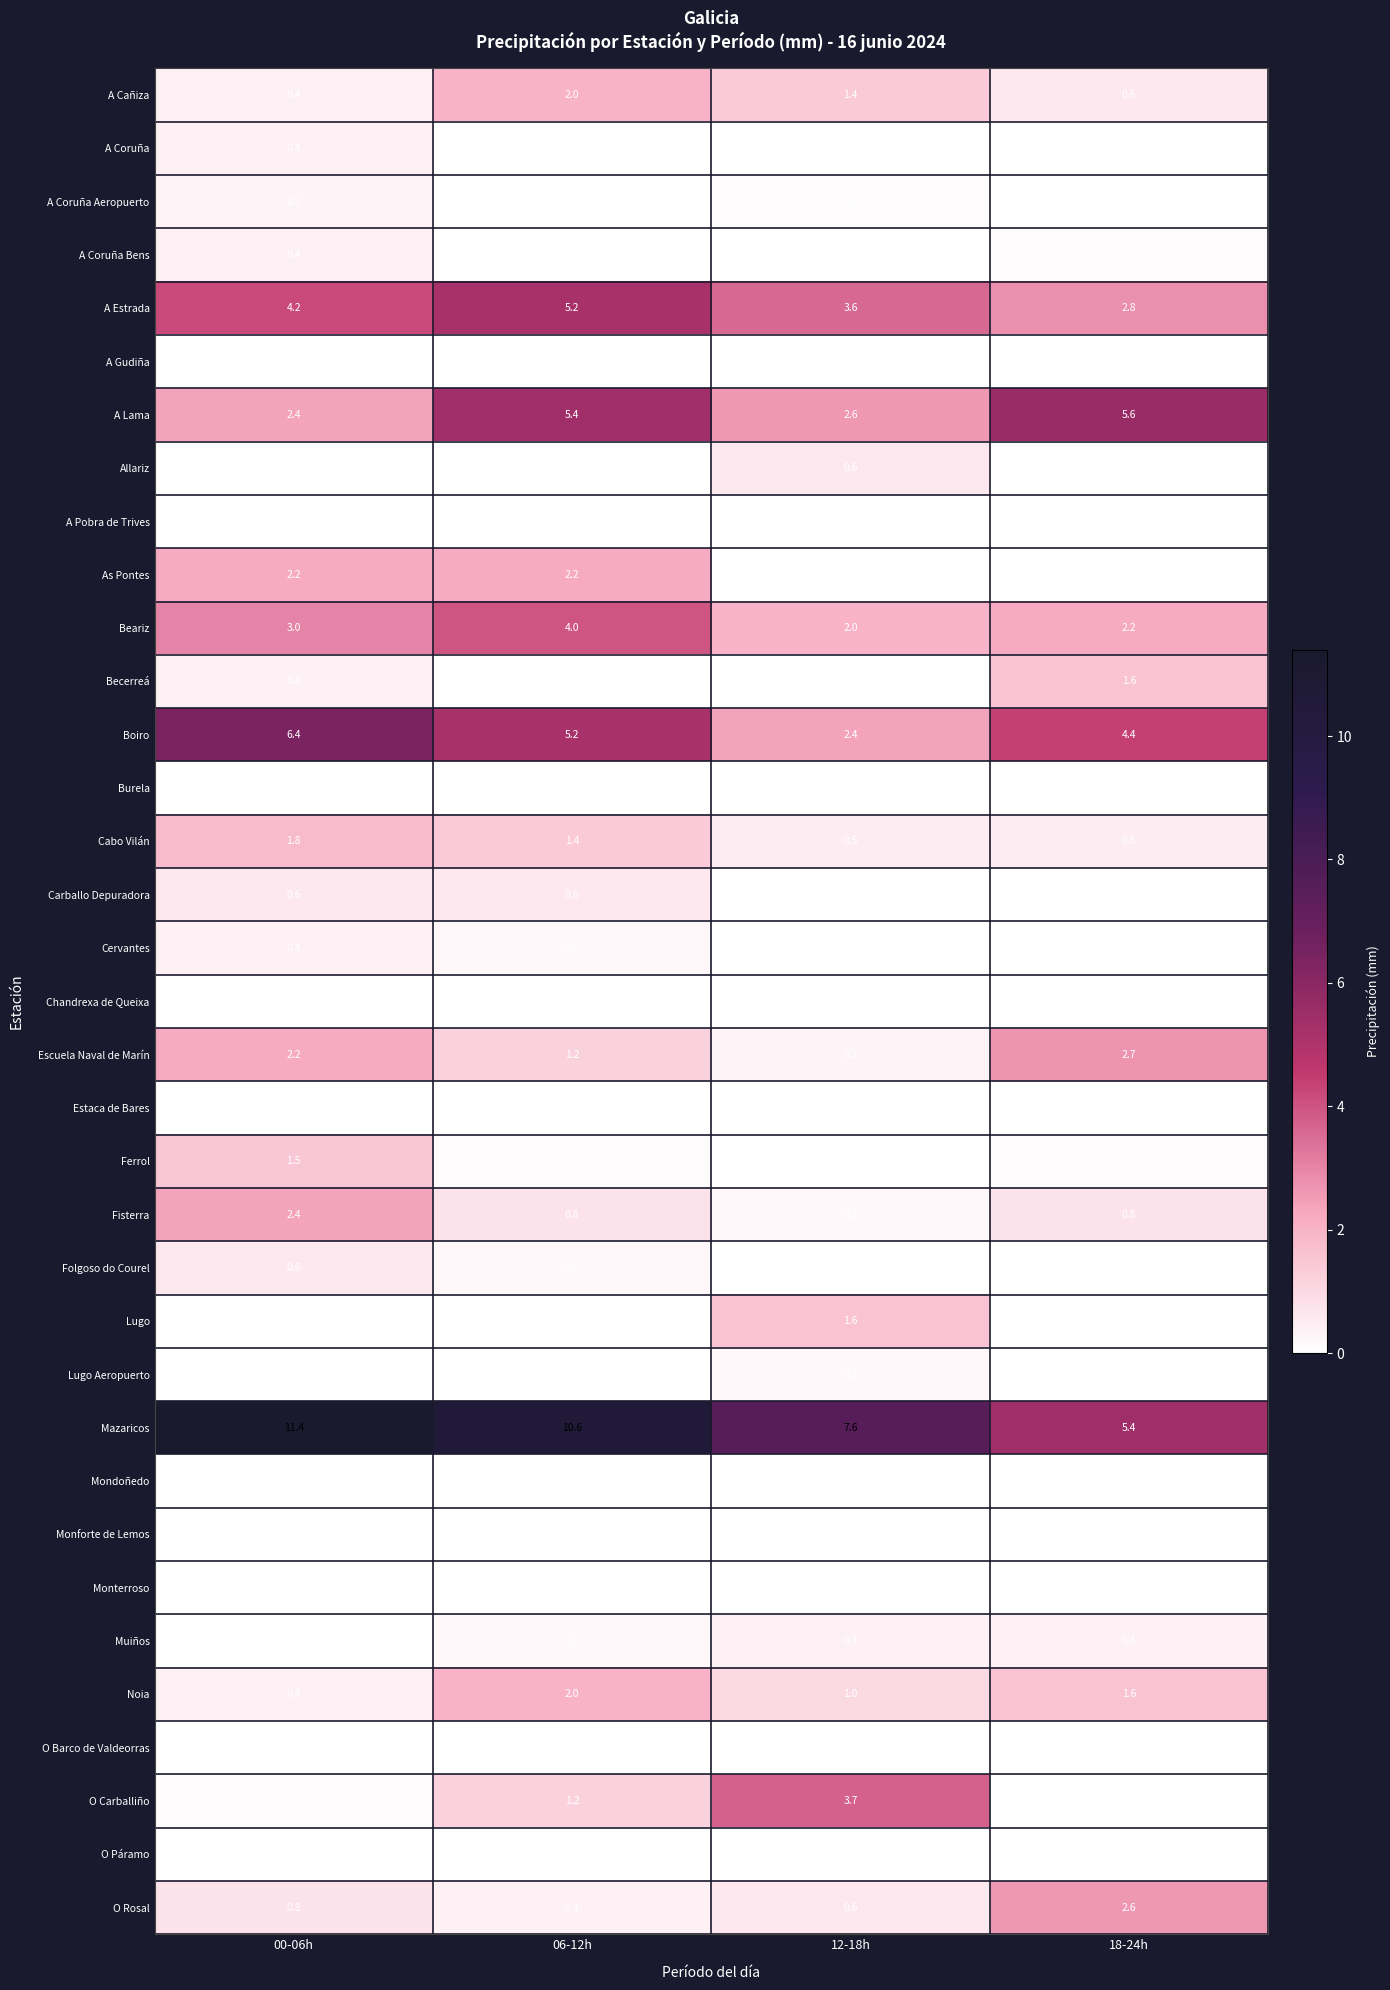

Which series changed the most between 06-12h and 12-18h?

Mazaricos